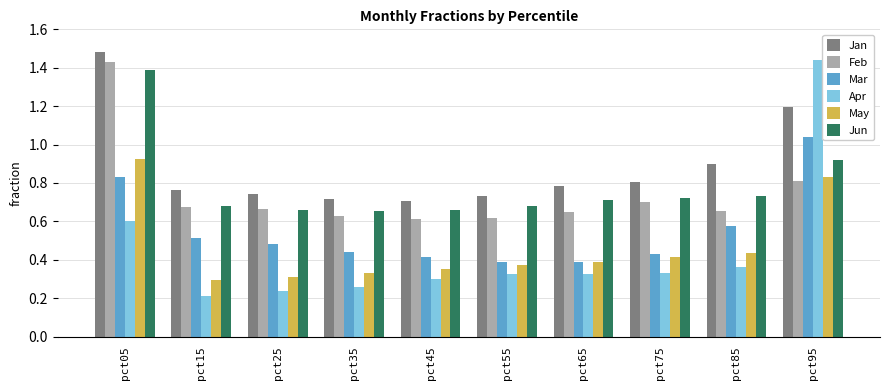

Is the value of Jun at pct55 greater than the value of Apr at pct65?

Yes